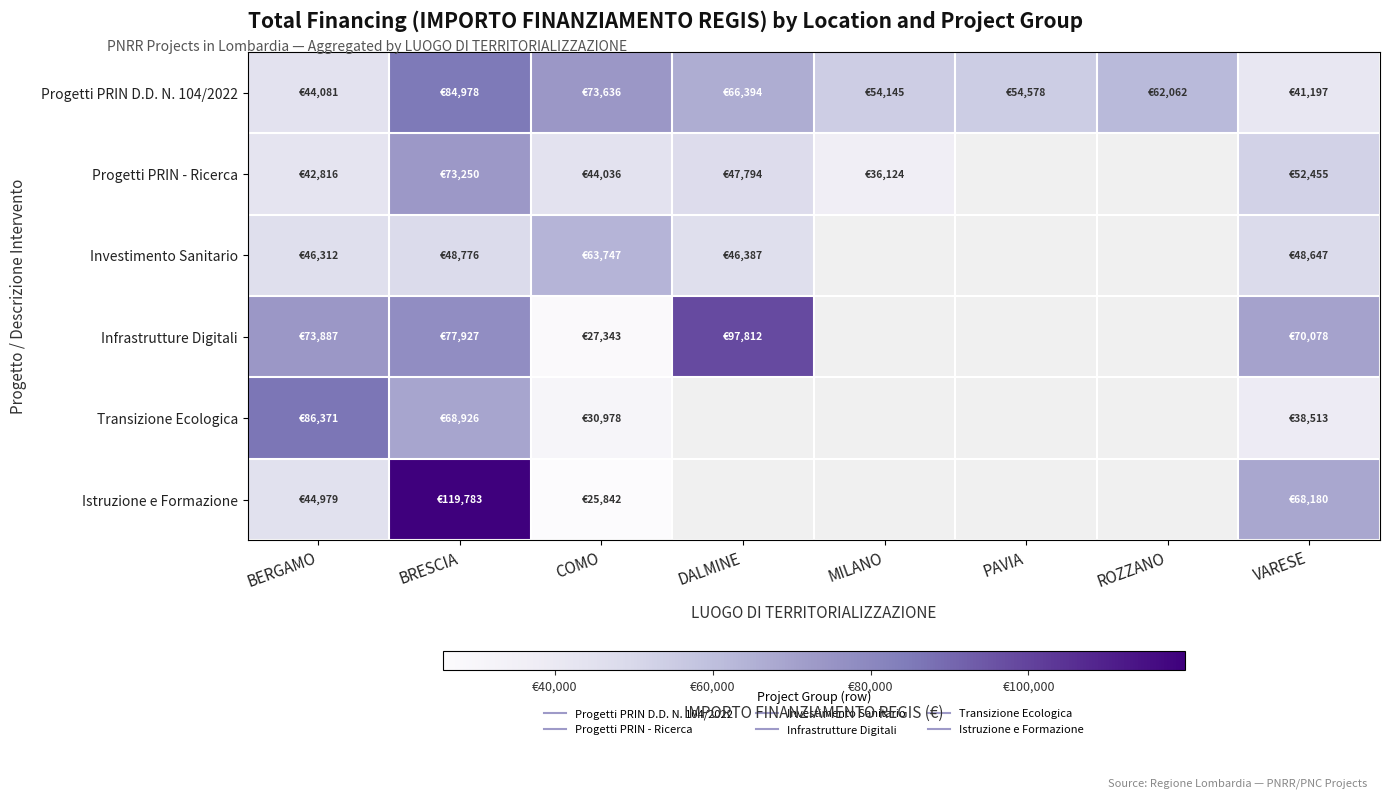

At which category is the sum across all series the highest?

BRESCIA